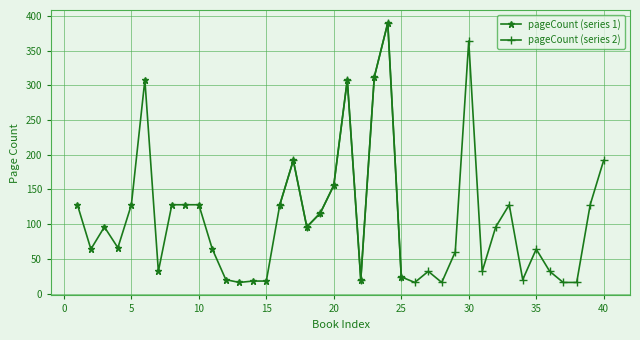

How many interior local valleys does the pageCount (series 2) series have?

6